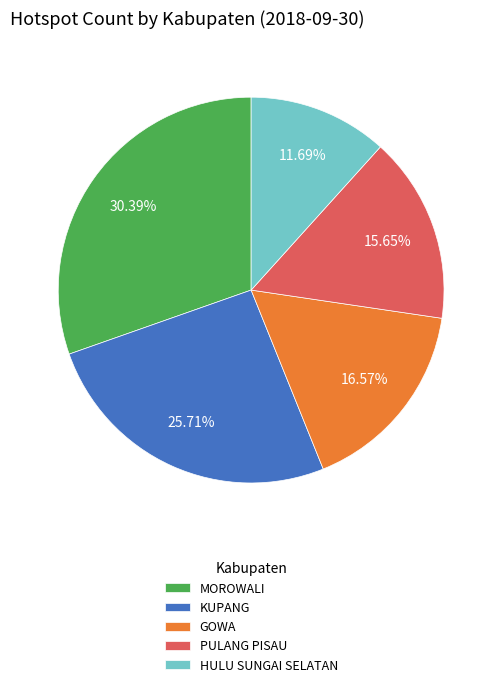

Rank the categories by value from lowest to highest.

HULU SUNGAI SELATAN, PULANG PISAU, GOWA, KUPANG, MOROWALI